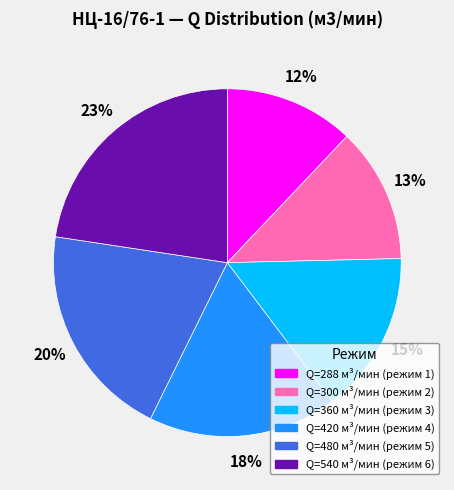

How many slices are in this pie chart?

6